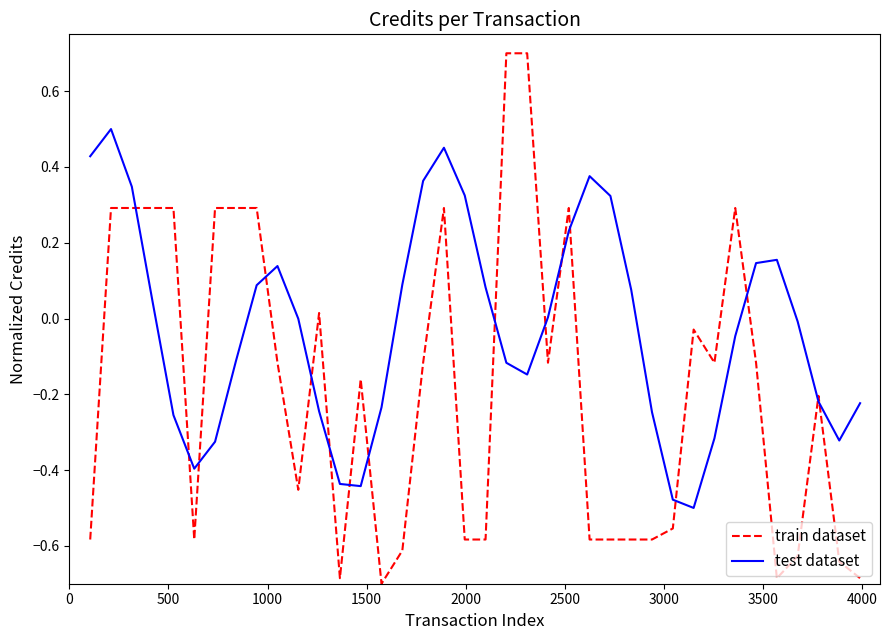

After their last crossing, which series has the higher values: train dataset or test dataset?

test dataset